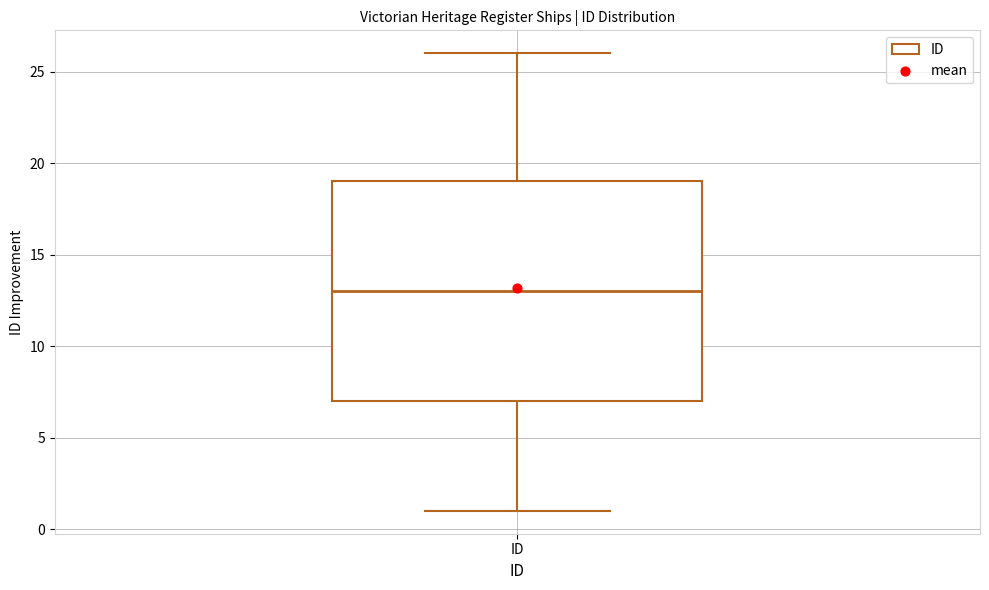

Where does the median line of the box for ID sit on the y-axis? The values are not printed on the chart, so give them approximately, as read against the axis.

13